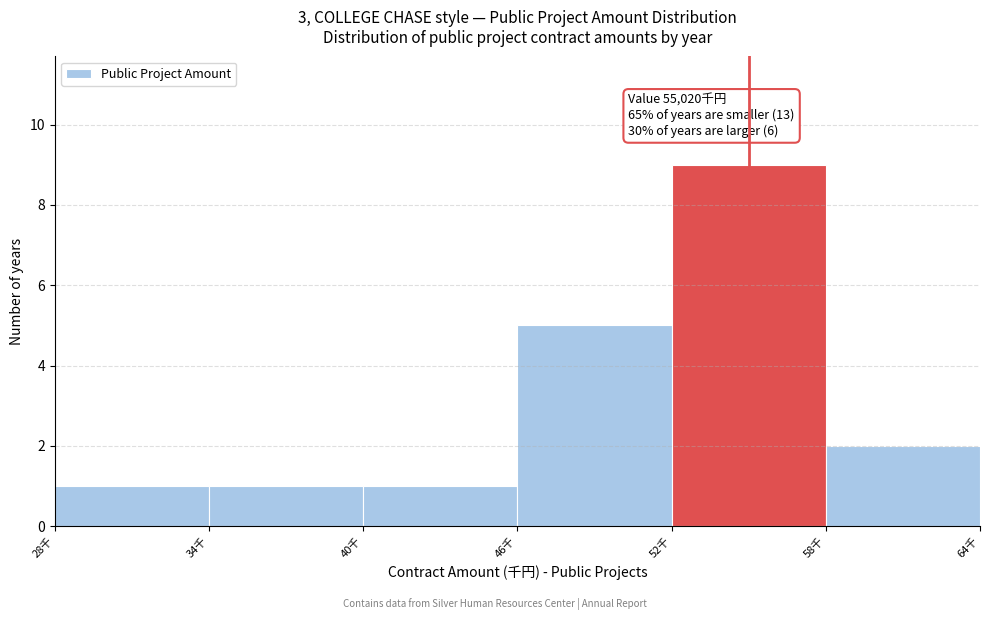

Reading left to right, extract all data points from this chart.

1	1	1	5	9	2